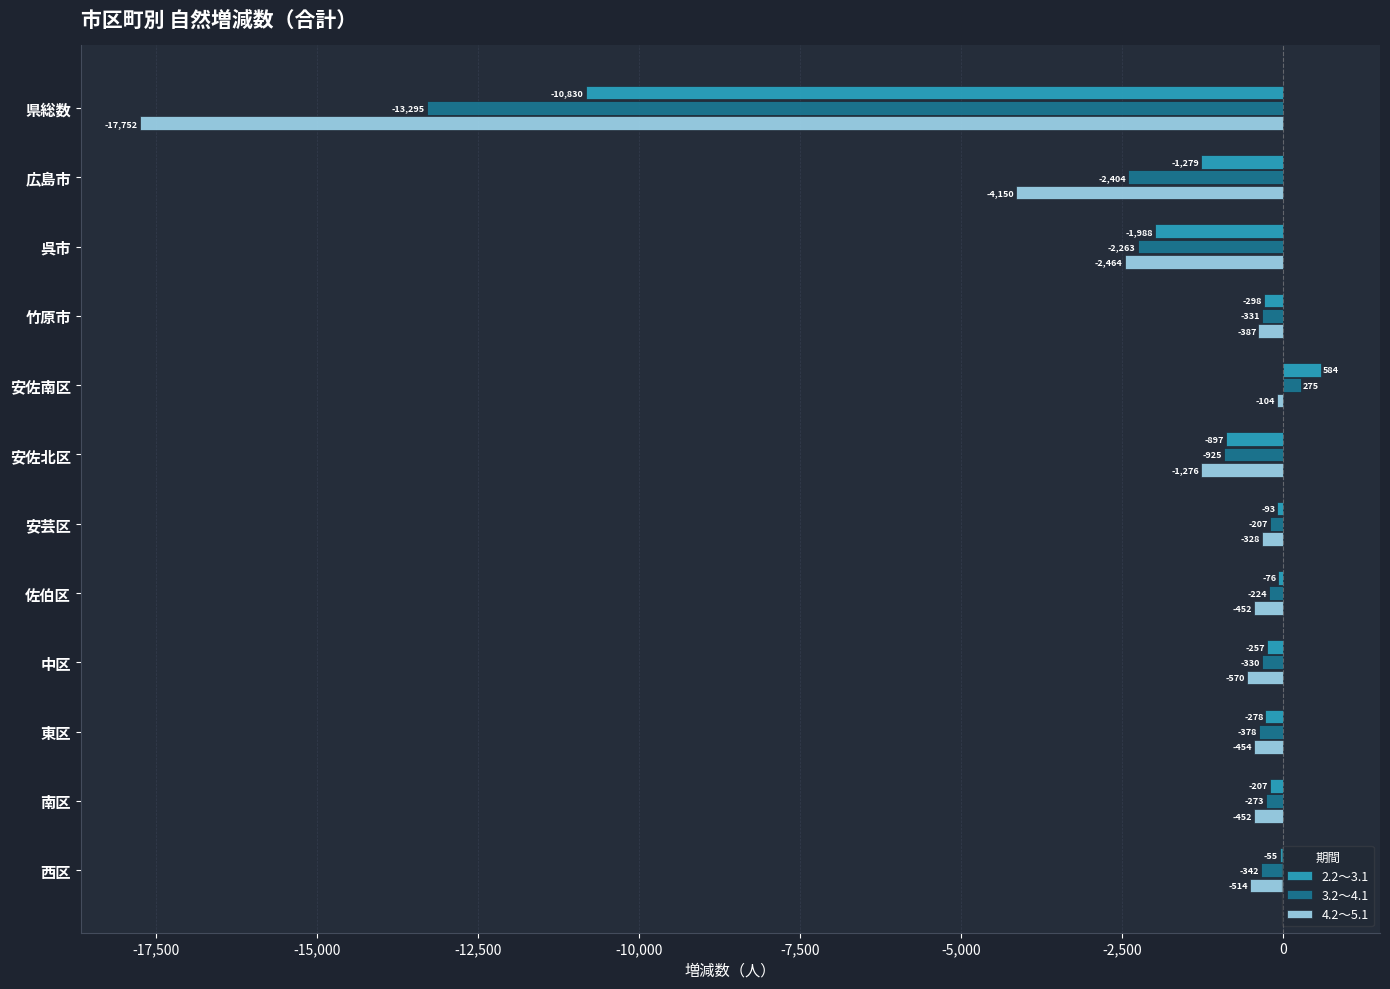

What is the sum of the 4.2～5.1 values at 安佐南区 and 東区?

-558